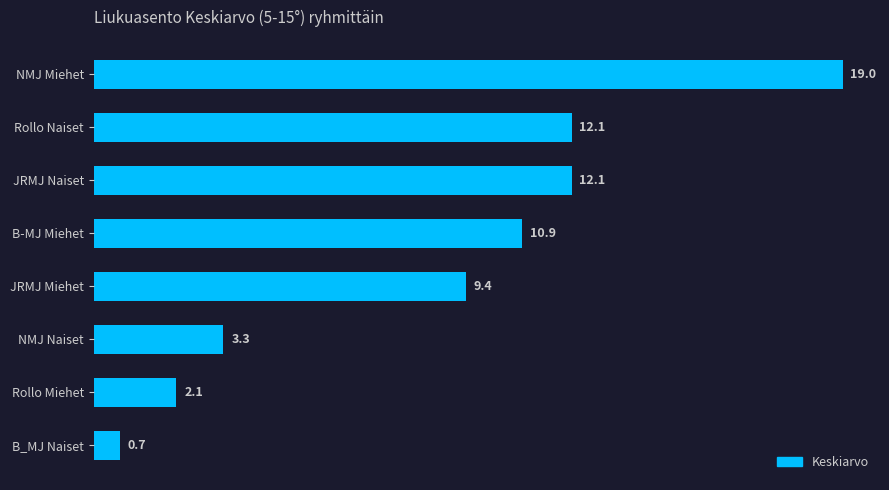

At which category does the chart reach its minimum across all series?

B_MJ Naiset